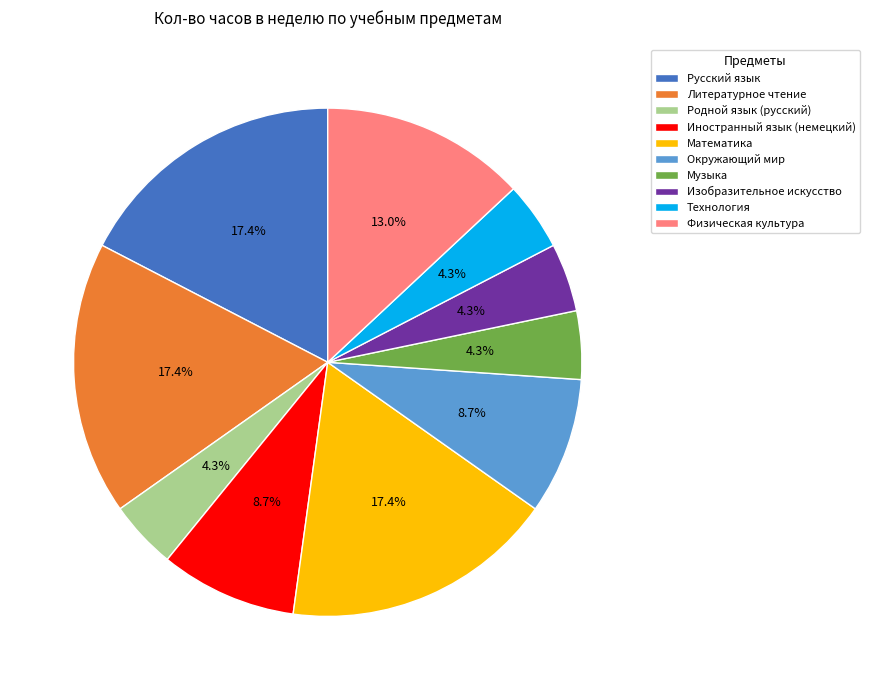

Which has a higher value, Окружающий мир or Родной язык (русский)?

Окружающий мир